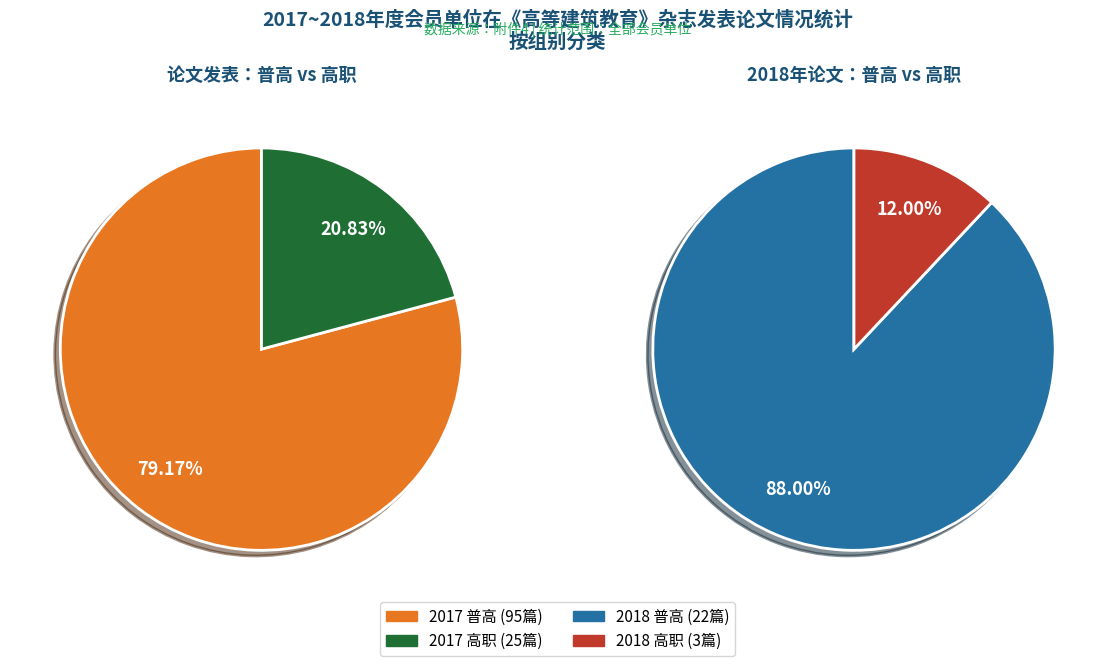

Is the sum of 高职 and 普高 greater than half?

Yes